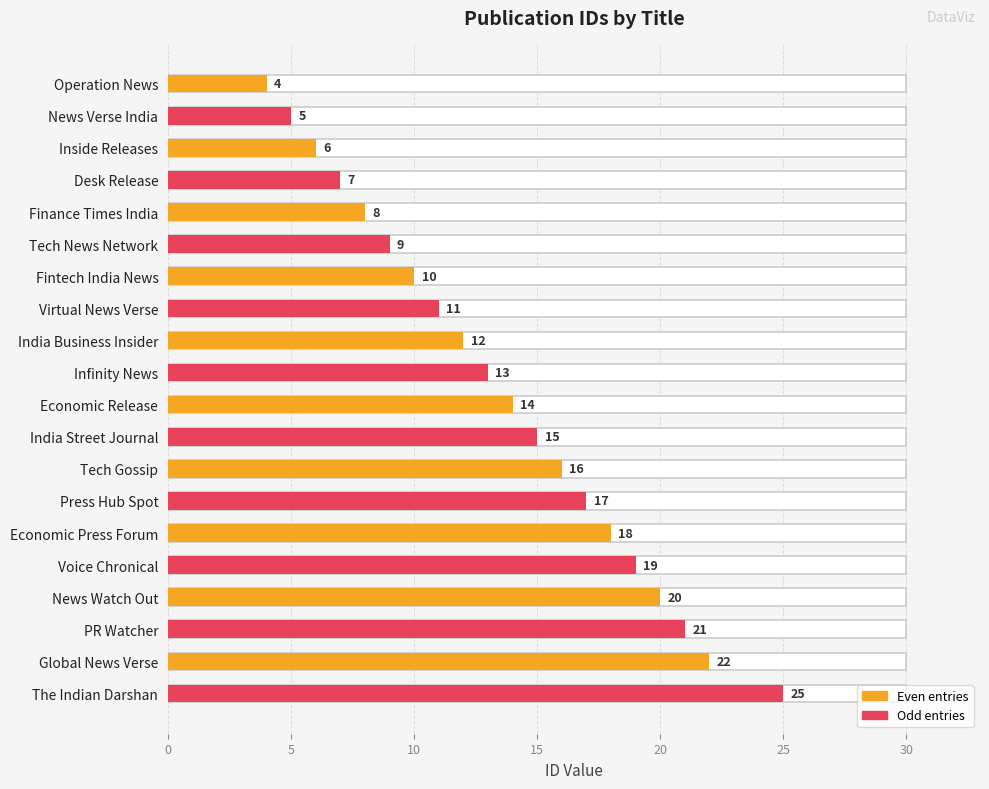

Which has a higher value, Finance Times India or News Verse India?

Finance Times India